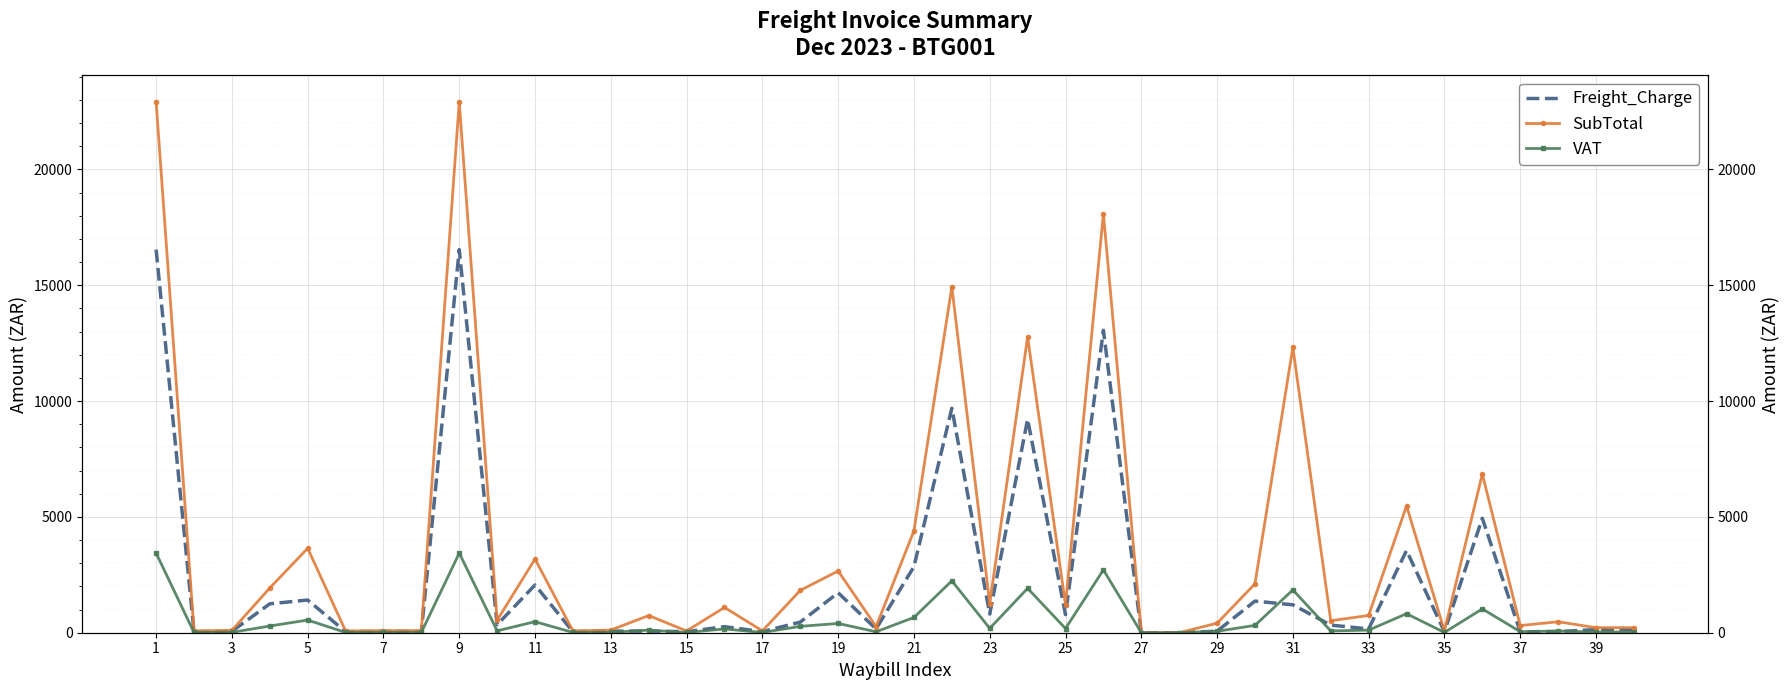

At which label does Freight_Charge first exceed 262?

1